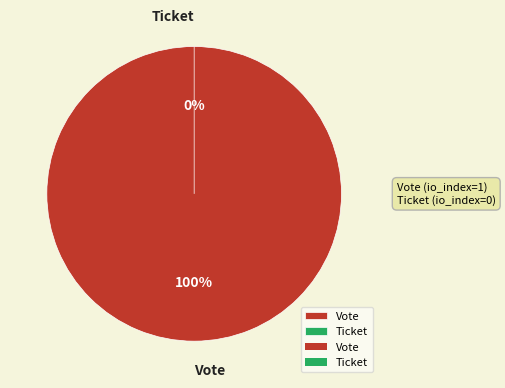

How many segments does this pie chart have?

2